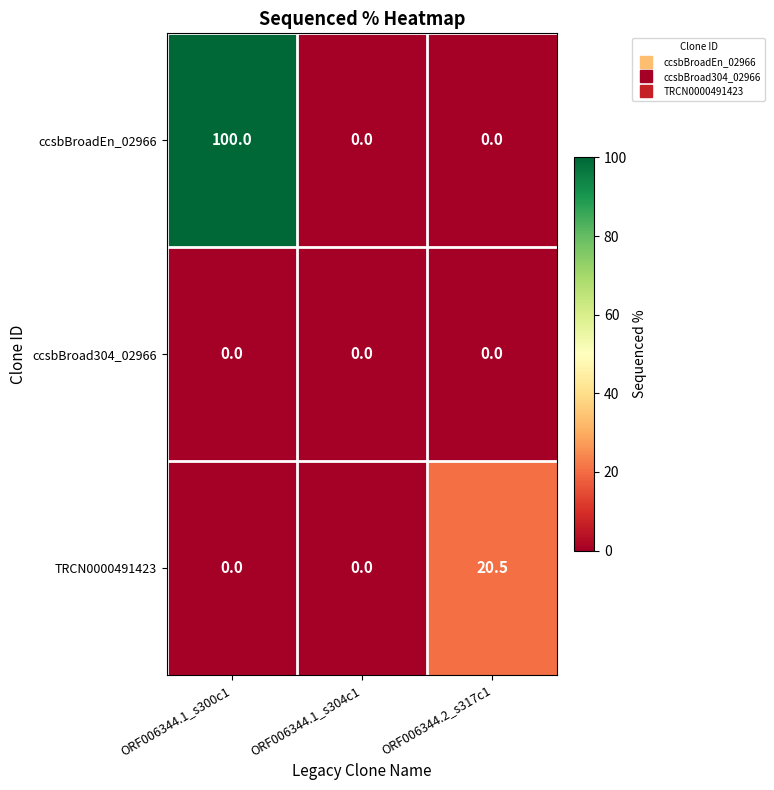

At how many categories does at least one series exceed 5?

2